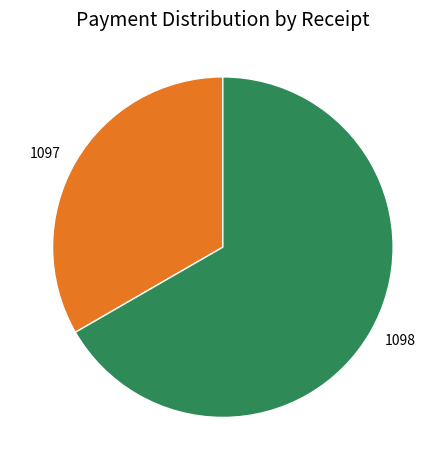

Which category has the biggest portion of the pie?

1098